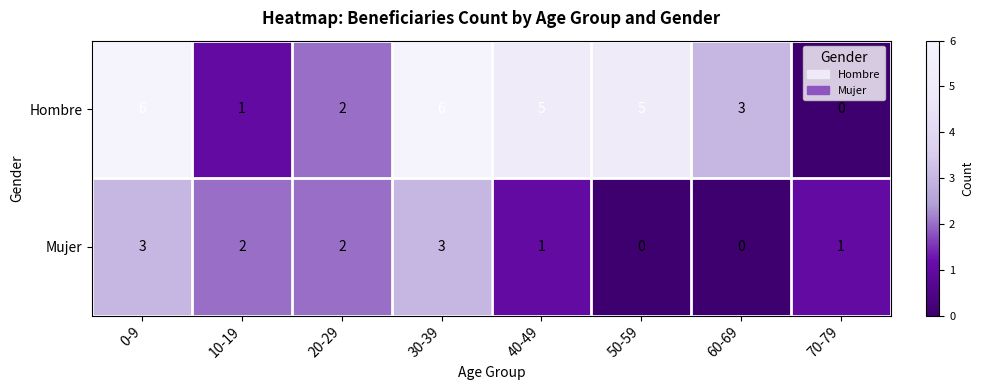

The Hombre series shows 1 at 0-9. True or false?

False